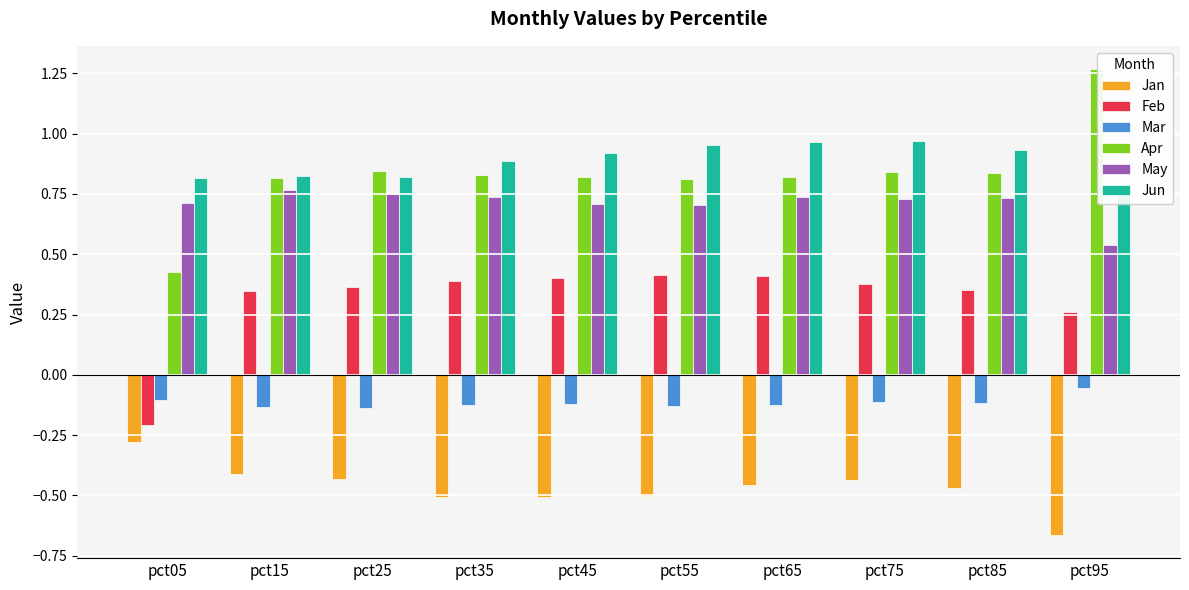

Reading left to right, list all the values displayed in this chart.

Jan: pct05=-0.3	pct15=-0.4	pct25=-0.4	pct35=-0.5	pct45=-0.5	pct55=-0.5	pct65=-0.5	pct75=-0.4	pct85=-0.5	pct95=-0.7
Feb: pct05=-0.2	pct15=0.3	pct25=0.4	pct35=0.4	pct45=0.4	pct55=0.4	pct65=0.4	pct75=0.4	pct85=0.4	pct95=0.3
Mar: pct05=-0.1	pct15=-0.1	pct25=-0.1	pct35=-0.1	pct45=-0.1	pct55=-0.1	pct65=-0.1	pct75=-0.1	pct85=-0.1	pct95=-0.1
Apr: pct05=0.4	pct15=0.8	pct25=0.8	pct35=0.8	pct45=0.8	pct55=0.8	pct65=0.8	pct75=0.8	pct85=0.8	pct95=1.3
May: pct05=0.7	pct15=0.8	pct25=0.8	pct35=0.7	pct45=0.7	pct55=0.7	pct65=0.7	pct75=0.7	pct85=0.7	pct95=0.5
Jun: pct05=0.8	pct15=0.8	pct25=0.8	pct35=0.9	pct45=0.9	pct55=1.0	pct65=1.0	pct75=1.0	pct85=0.9	pct95=0.8